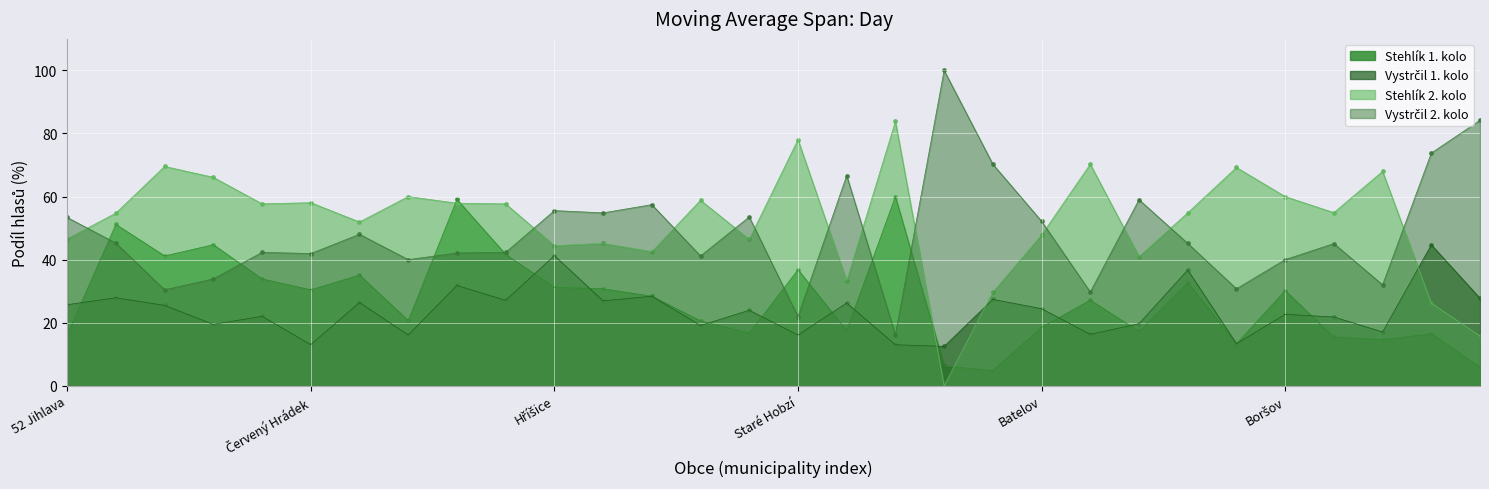

At how many categories does at least one series exceed 21?

30